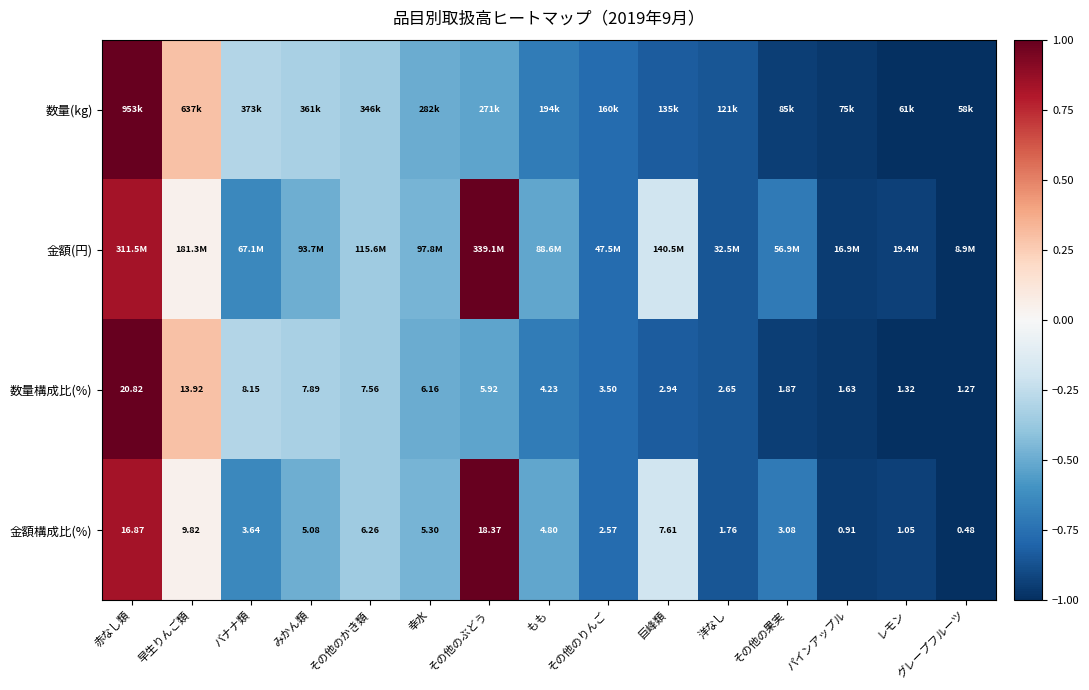

How many distinct data groups are displayed?

4